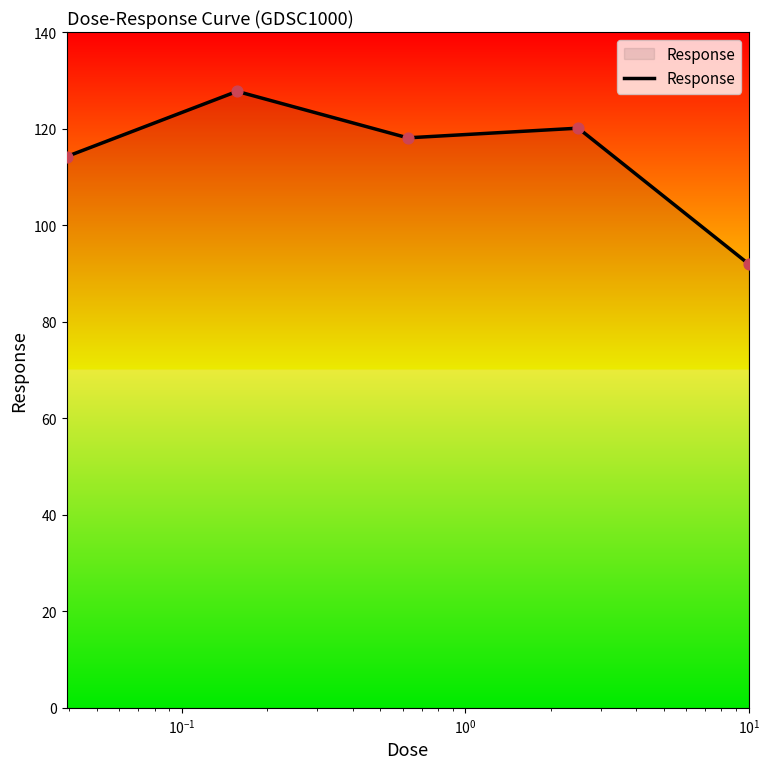

What is the difference between the maximum and minimum values?

35.8